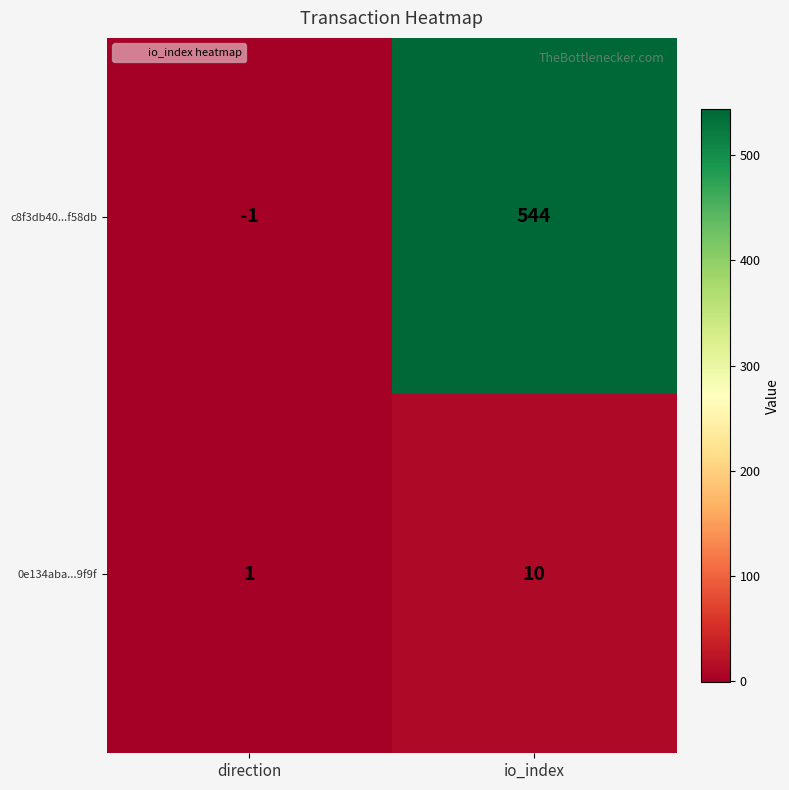

What is the smallest value displayed?

-1